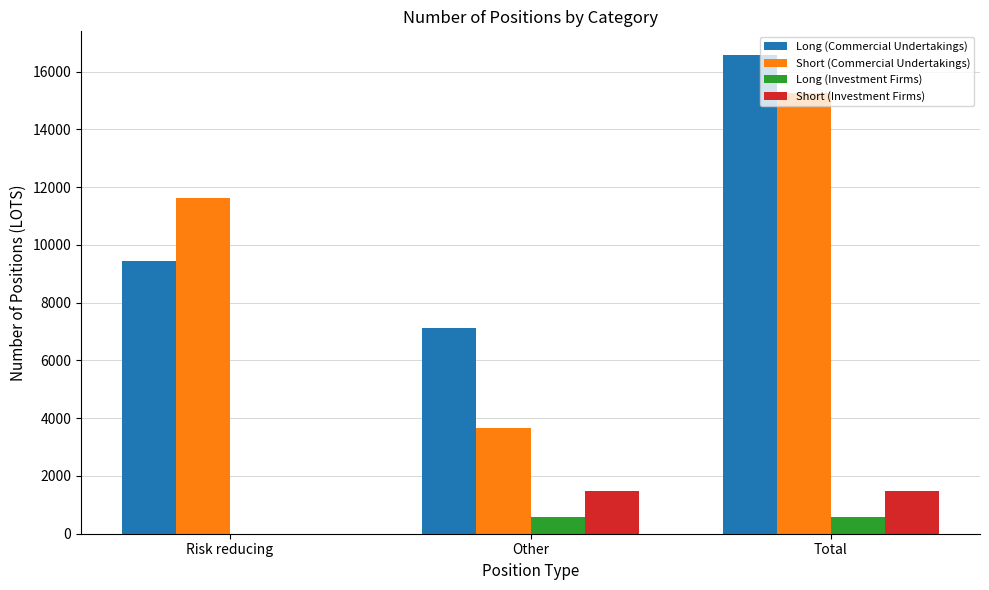

Reading left to right, extract all data points from this chart.

Long (Commercial Undertakings): Risk reducing=9447	Other=7116	Total=16563
Short (Commercial Undertakings): Risk reducing=11606	Other=3645	Total=15251
Long (Investment Firms): Risk reducing=0	Other=577	Total=577
Short (Investment Firms): Risk reducing=0	Other=1481	Total=1481